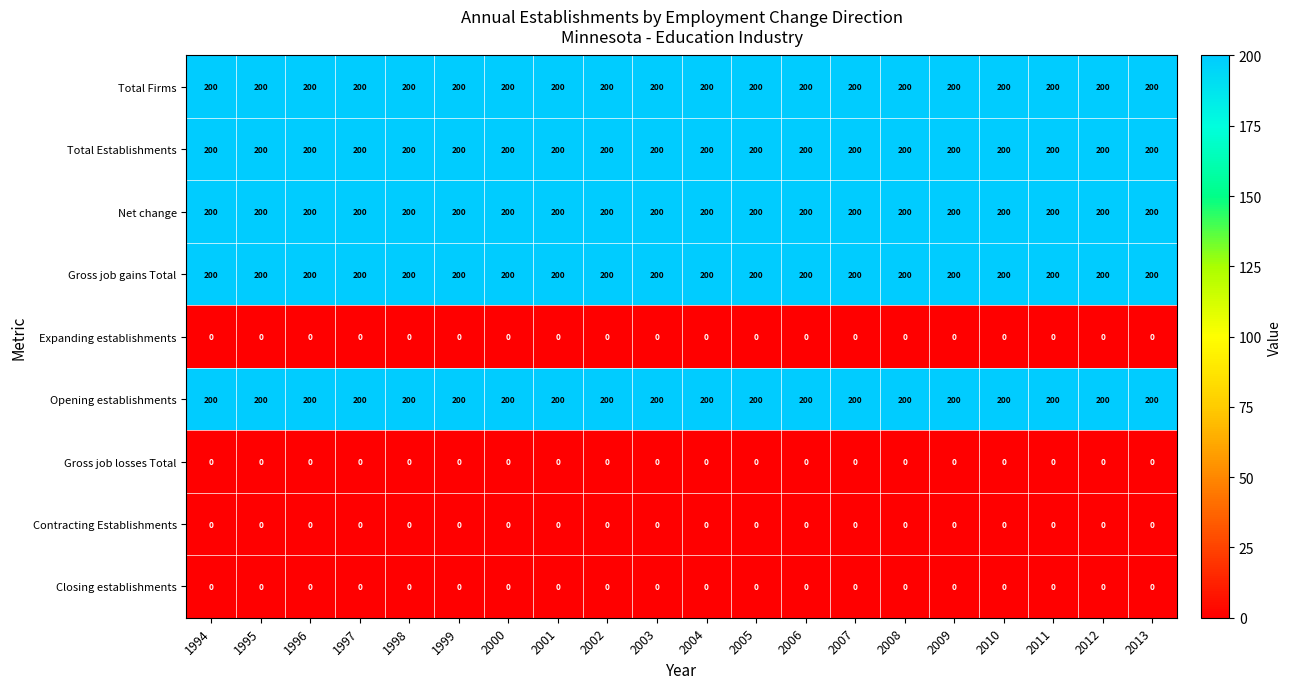

What is the maximum value for Opening establishments?

200